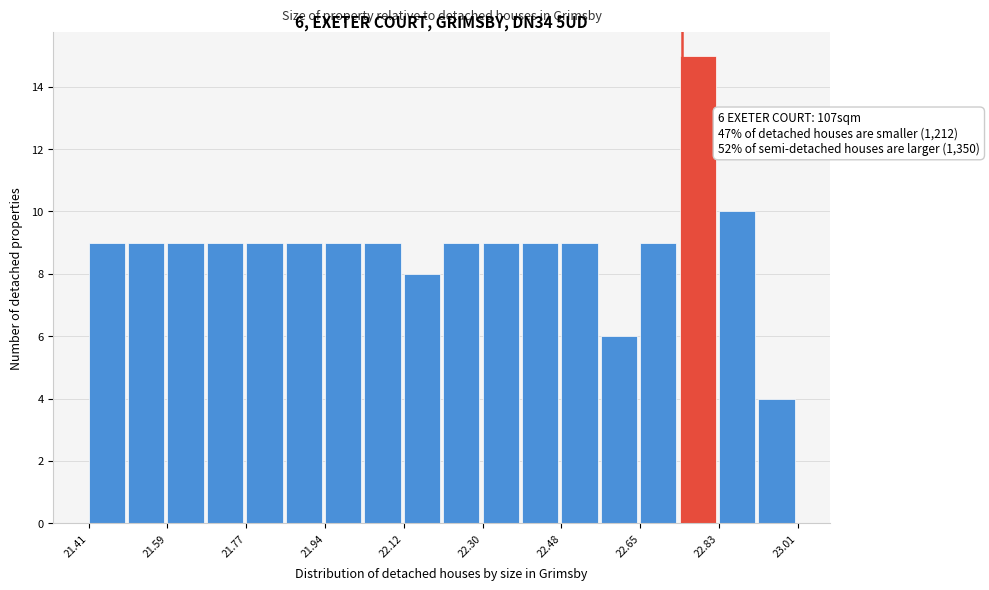

Which range on the x-axis has the tallest bar?

22.74 to 22.84